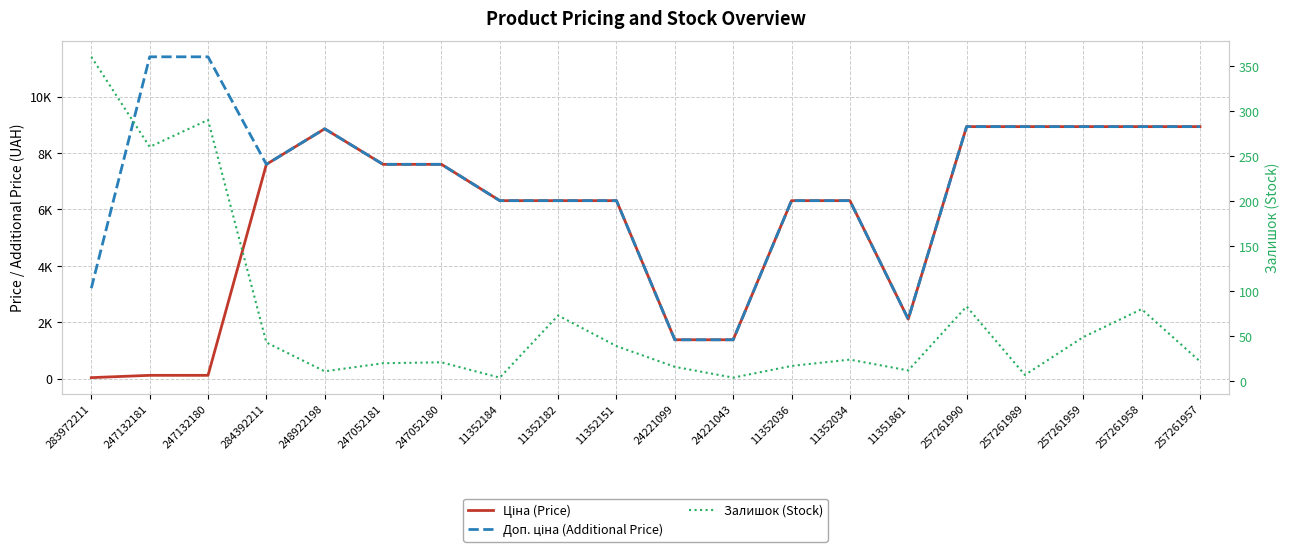

Which label corresponds to the smallest value in the chart?

11352184